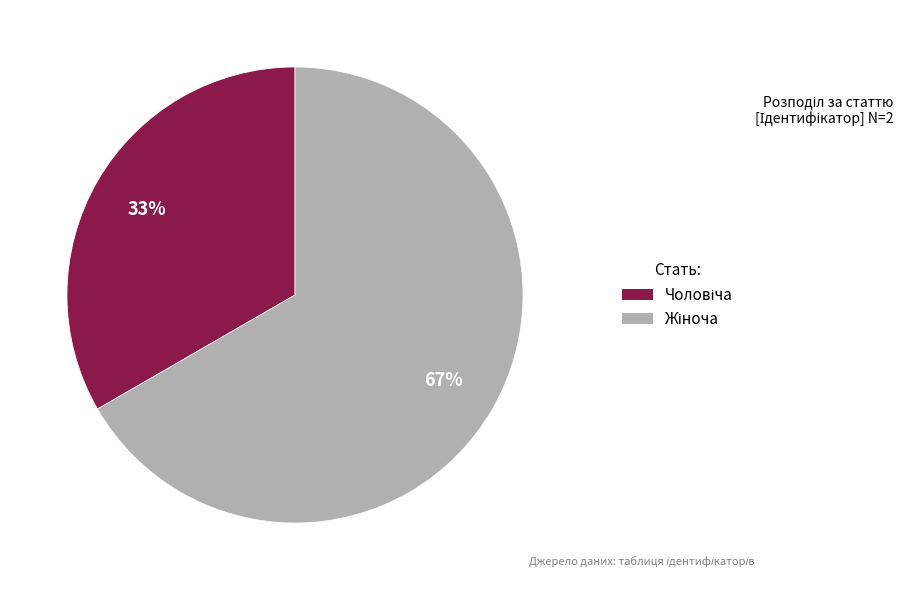

Count the number of slices in the pie.

2